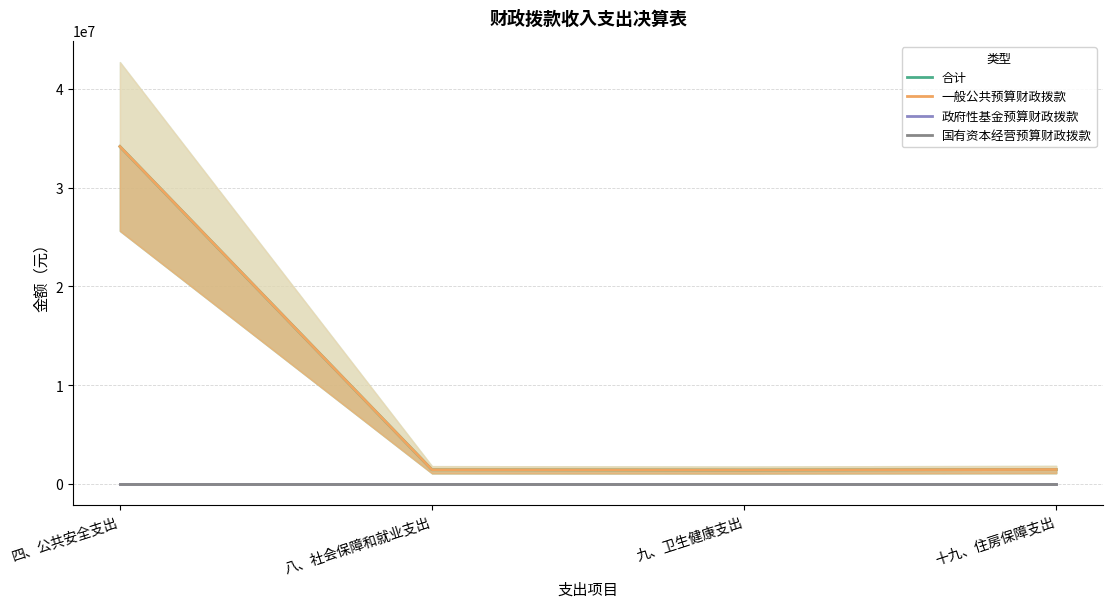

Read the 一般公共预算财政拨款 value at 九、卫生健康支出.

1431729.6